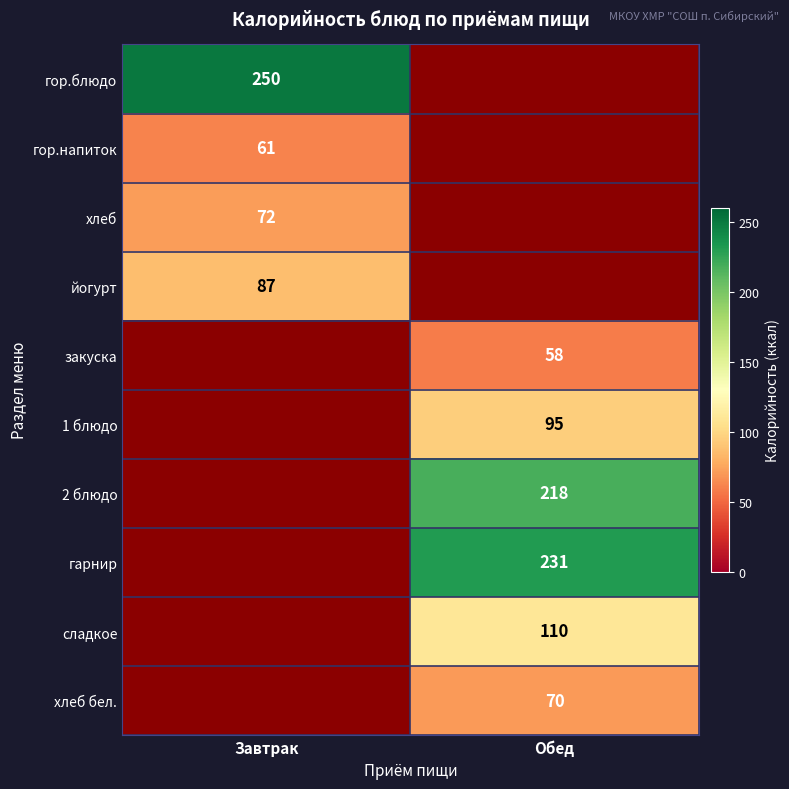

Is the value of 1 блюдо at Обед greater than the value of 2 блюдо at Обед?

No